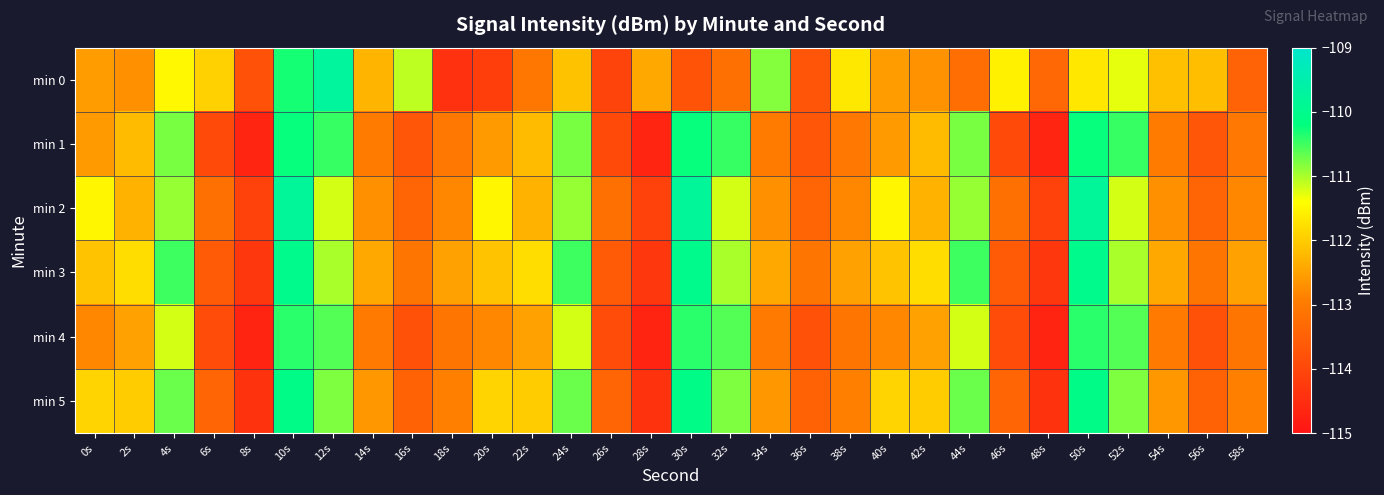

Reading right to left, list all the values displayed in this chart.

min 0: 58s=-113.4	56s=-112.2	54s=-112.1	52s=-111.3	50s=-111.7	48s=-113.3	46s=-111.6	44s=-113.2	42s=-112.7	40s=-112.5	38s=-111.7	36s=-113.7	34s=-110.8	32s=-113.2	30s=-113.8	28s=-112.4	26s=-114.1	24s=-112.1	22s=-113.1	20s=-114.2	18s=-114.4	16s=-111.1	14s=-112.3	12s=-109.7	10s=-110.3	8s=-113.8	6s=-111.9	4s=-111.5	2s=-112.7	0s=-112.6
min 1: 58s=-113.0	56s=-113.7	54s=-113.0	52s=-110.5	50s=-110.2	48s=-114.7	46s=-113.9	44s=-110.8	42s=-112.2	40s=-112.6	38s=-113.0	36s=-113.7	34s=-113.0	32s=-110.5	30s=-110.2	28s=-114.7	26s=-113.9	24s=-110.8	22s=-112.2	20s=-112.6	18s=-113.0	16s=-113.7	14s=-113.0	12s=-110.5	10s=-110.2	8s=-114.7	6s=-113.9	4s=-110.8	2s=-112.2	0s=-112.6
min 2: 58s=-112.8	56s=-113.4	54s=-112.7	52s=-111.2	50s=-109.8	48s=-114.1	46s=-113.2	44s=-110.9	42s=-112.3	40s=-111.5	38s=-112.8	36s=-113.4	34s=-112.7	32s=-111.2	30s=-109.8	28s=-114.1	26s=-113.2	24s=-110.9	22s=-112.3	20s=-111.5	18s=-112.8	16s=-113.4	14s=-112.7	12s=-111.2	10s=-109.8	8s=-114.1	6s=-113.2	4s=-110.9	2s=-112.3	0s=-111.5
min 3: 58s=-112.5	56s=-113.1	54s=-112.4	52s=-111.0	50s=-110.0	48s=-114.3	46s=-113.6	44s=-110.5	42s=-111.8	40s=-112.1	38s=-112.5	36s=-113.1	34s=-112.4	32s=-111.0	30s=-110.0	28s=-114.3	26s=-113.6	24s=-110.5	22s=-111.8	20s=-112.1	18s=-112.5	16s=-113.1	14s=-112.4	12s=-111.0	10s=-110.0	8s=-114.3	6s=-113.6	4s=-110.5	2s=-111.8	0s=-112.1
min 4: 58s=-113.1	56s=-113.8	54s=-113.0	52s=-110.6	50s=-110.4	48s=-114.7	46s=-113.9	44s=-111.2	42s=-112.5	40s=-112.8	38s=-113.1	36s=-113.8	34s=-113.0	32s=-110.6	30s=-110.4	28s=-114.7	26s=-113.9	24s=-111.2	22s=-112.5	20s=-112.8	18s=-113.1	16s=-113.8	14s=-113.0	12s=-110.6	10s=-110.4	8s=-114.7	6s=-113.9	4s=-111.2	2s=-112.5	0s=-112.8
min 5: 58s=-112.9	56s=-113.5	54s=-112.6	52s=-110.8	50s=-110.1	48s=-114.4	46s=-113.4	44s=-110.7	42s=-112.0	40s=-111.9	38s=-112.9	36s=-113.5	34s=-112.6	32s=-110.8	30s=-110.1	28s=-114.4	26s=-113.4	24s=-110.7	22s=-112.0	20s=-111.9	18s=-112.9	16s=-113.5	14s=-112.6	12s=-110.8	10s=-110.1	8s=-114.4	6s=-113.4	4s=-110.7	2s=-112.0	0s=-111.9